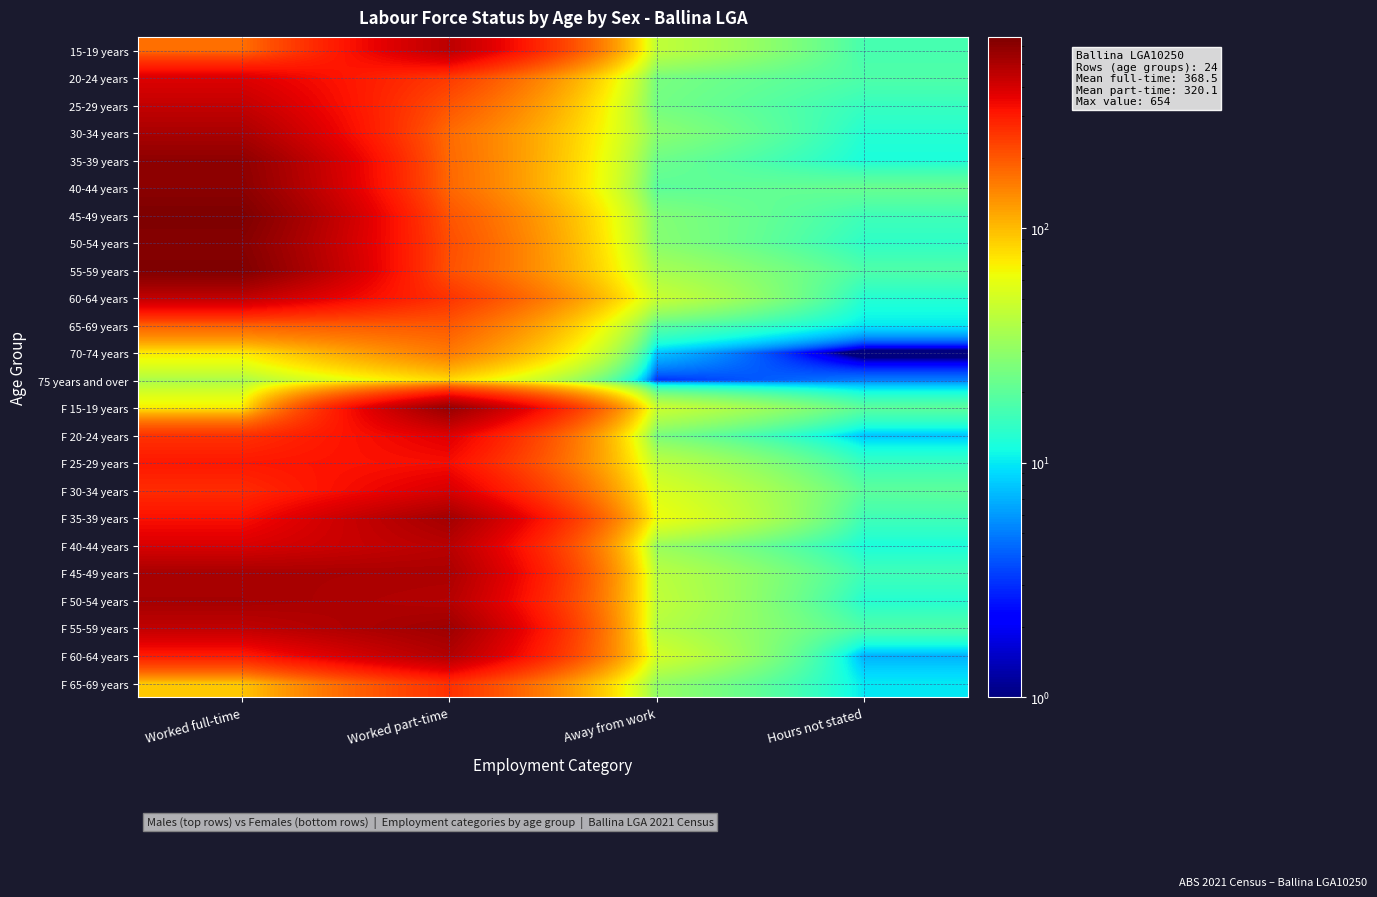

Reading left to right, transcribe all the data shown in this chart.

15-19 years: Worked full-time=167.0	Worked part-time=461.0	Away from work=44.0	Hours not stated=17.0
20-24 years: Worked full-time=381.0	Worked part-time=244.0	Away from work=25.0	Hours not stated=18.0
25-29 years: Worked full-time=440.0	Worked part-time=204.0	Away from work=24.0	Hours not stated=15.0
30-34 years: Worked full-time=508.0	Worked part-time=174.0	Away from work=29.0	Hours not stated=13.0
35-39 years: Worked full-time=592.0	Worked part-time=177.0	Away from work=23.0	Hours not stated=12.0
40-44 years: Worked full-time=605.0	Worked part-time=179.0	Away from work=20.0	Hours not stated=22.0
45-49 years: Worked full-time=654.0	Worked part-time=203.0	Away from work=27.0	Hours not stated=16.0
50-54 years: Worked full-time=623.0	Worked part-time=213.0	Away from work=28.0	Hours not stated=14.0
55-59 years: Worked full-time=646.0	Worked part-time=209.0	Away from work=36.0	Hours not stated=18.0
60-64 years: Worked full-time=448.0	Worked part-time=255.0	Away from work=47.0	Hours not stated=13.0
65-69 years: Worked full-time=188.0	Worked part-time=197.0	Away from work=20.0	Hours not stated=10.0
70-74 years: Worked full-time=72.0	Worked part-time=157.0	Away from work=8.0	Hours not stated=0.1
75 years and over: Worked full-time=37.0	Worked part-time=80.0	Away from work=3.0	Hours not stated=5.0
F 15-19 years: Worked full-time=70.0	Worked part-time=564.0	Away from work=48.0	Hours not stated=20.0
F 20-24 years: Worked full-time=255.0	Worked part-time=376.0	Away from work=25.0	Hours not stated=8.0
F 25-29 years: Worked full-time=307.0	Worked part-time=329.0	Away from work=43.0	Hours not stated=15.0
F 30-34 years: Worked full-time=268.0	Worked part-time=392.0	Away from work=54.0	Hours not stated=20.0
F 35-39 years: Worked full-time=322.0	Worked part-time=528.0	Away from work=63.0	Hours not stated=16.0
F 40-44 years: Worked full-time=387.0	Worked part-time=469.0	Away from work=32.0	Hours not stated=12.0
F 45-49 years: Worked full-time=512.0	Worked part-time=505.0	Away from work=42.0	Hours not stated=16.0
F 50-54 years: Worked full-time=522.0	Worked part-time=480.0	Away from work=44.0	Hours not stated=13.0
F 55-59 years: Worked full-time=449.0	Worked part-time=542.0	Away from work=40.0	Hours not stated=18.0
F 60-64 years: Worked full-time=299.0	Worked part-time=485.0	Away from work=51.0	Hours not stated=7.0
F 65-69 years: Worked full-time=93.0	Worked part-time=260.0	Away from work=31.0	Hours not stated=10.0